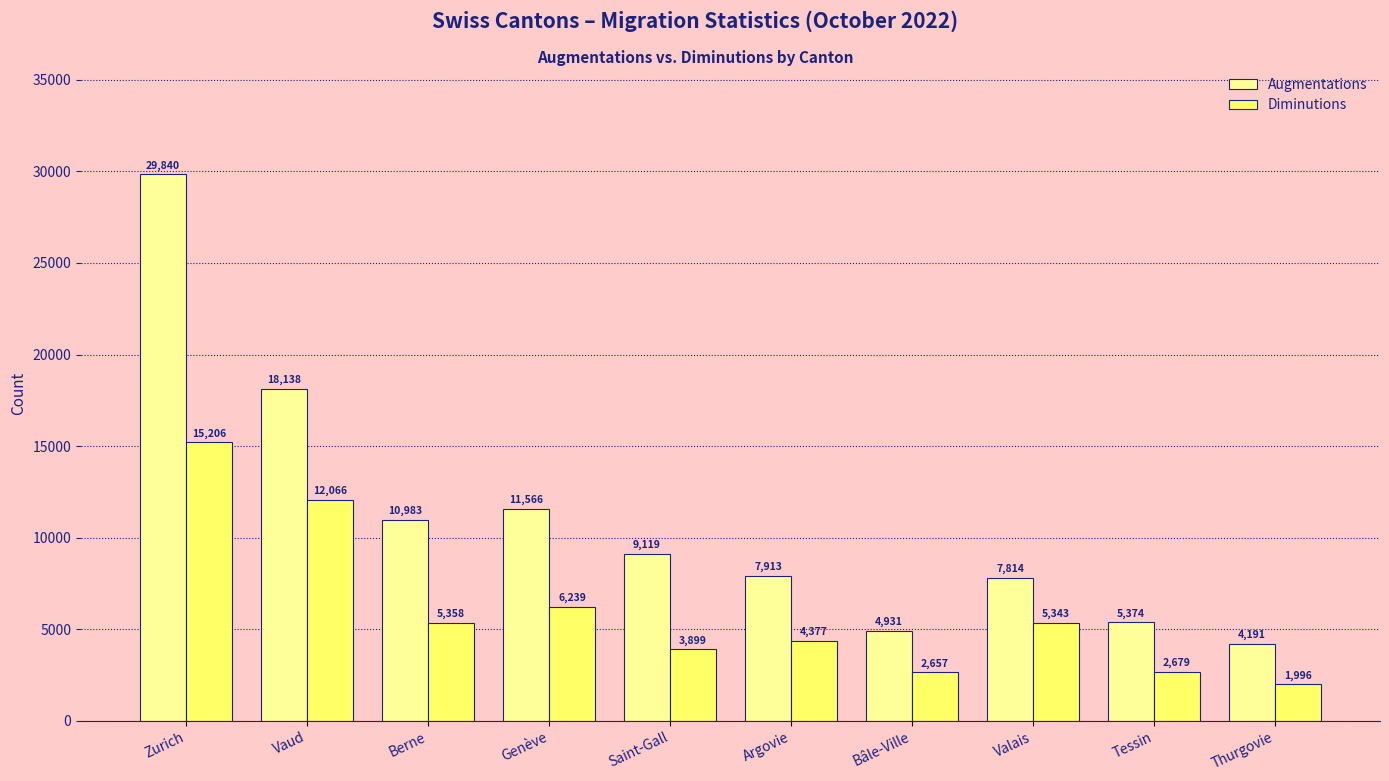

What is the average value of the Diminutions series?

5982